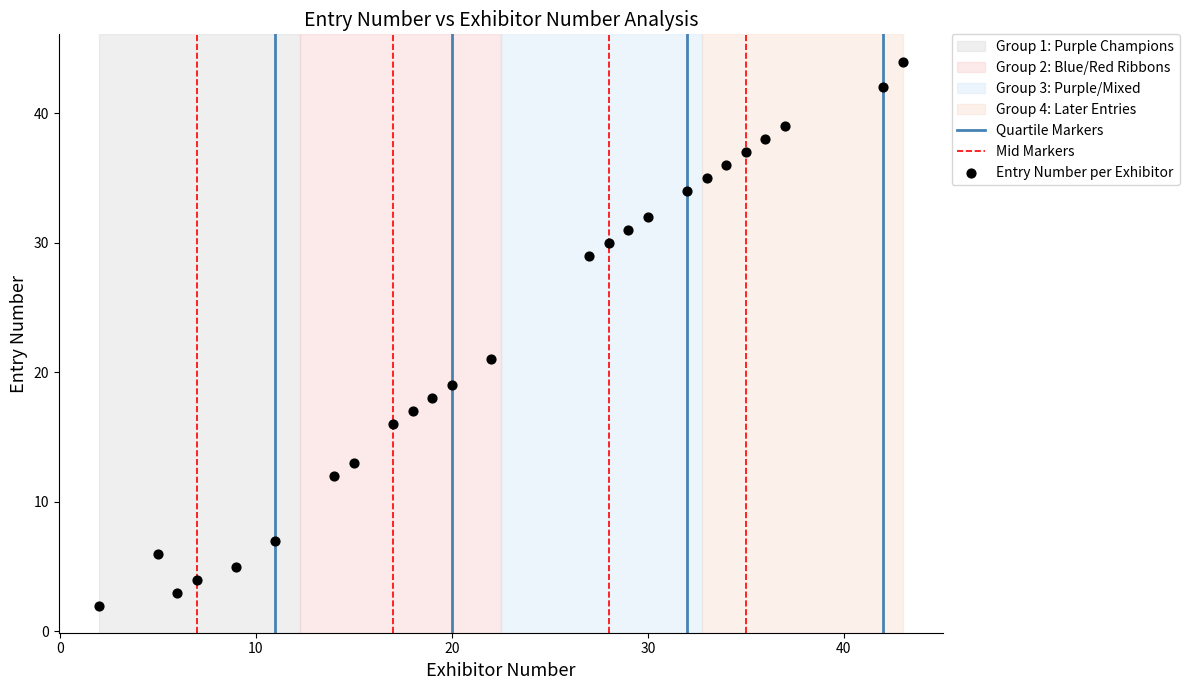

What Y value in the scatter plot is closest to 23?

21